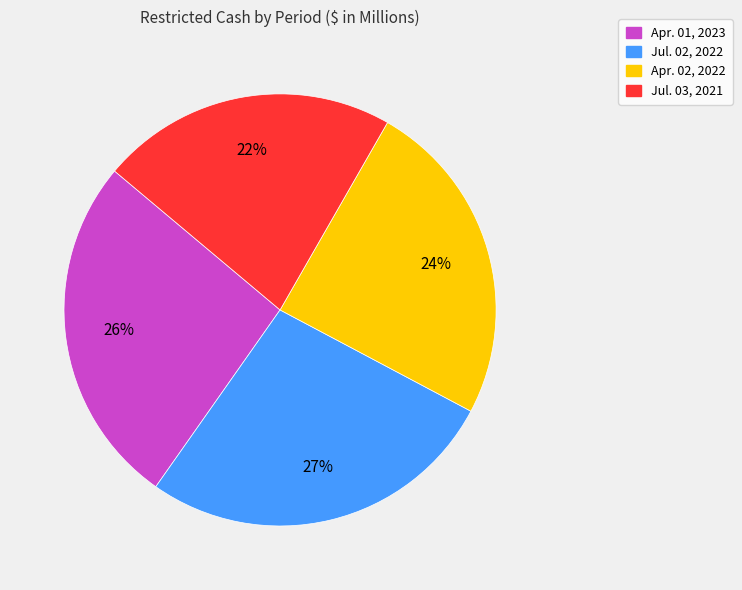

What is the largest slice in the pie chart?

Jul. 02, 2022